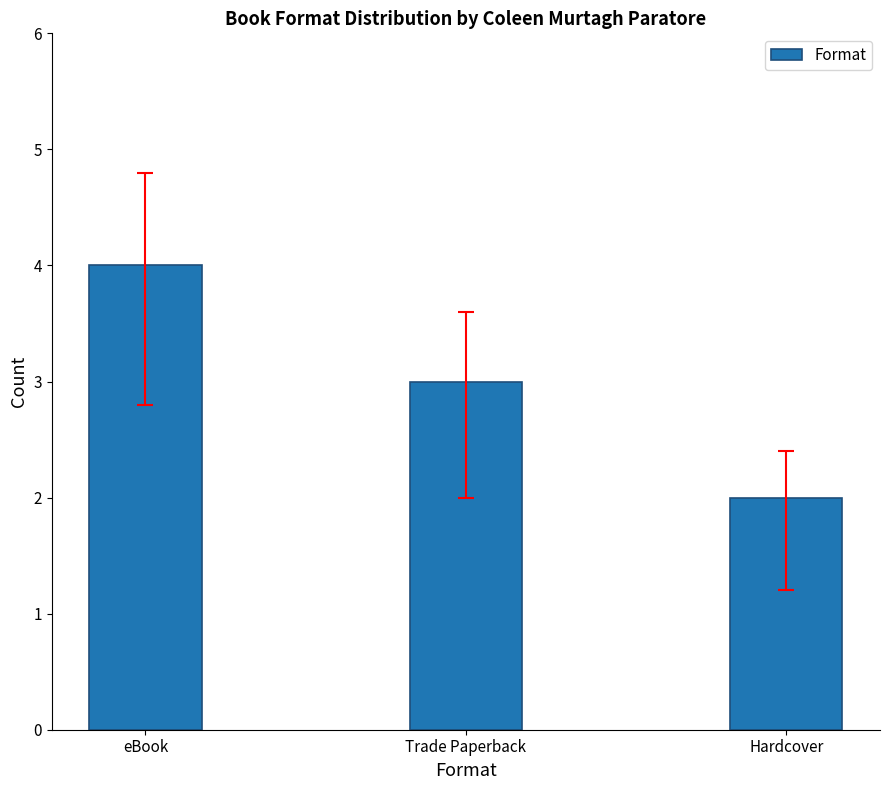

How many values are between 2 and 4?

3